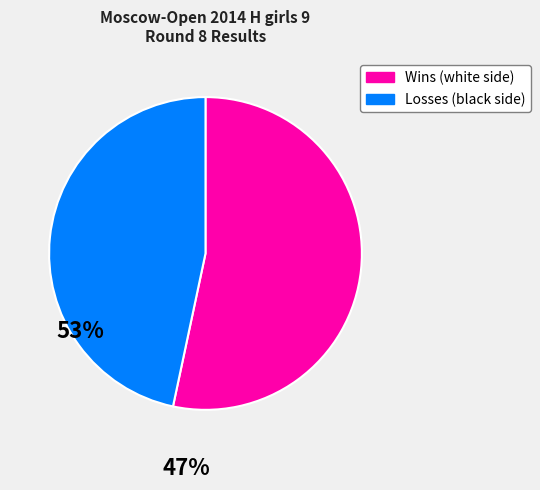

Is there any slice that represents more than half of the pie?

Yes